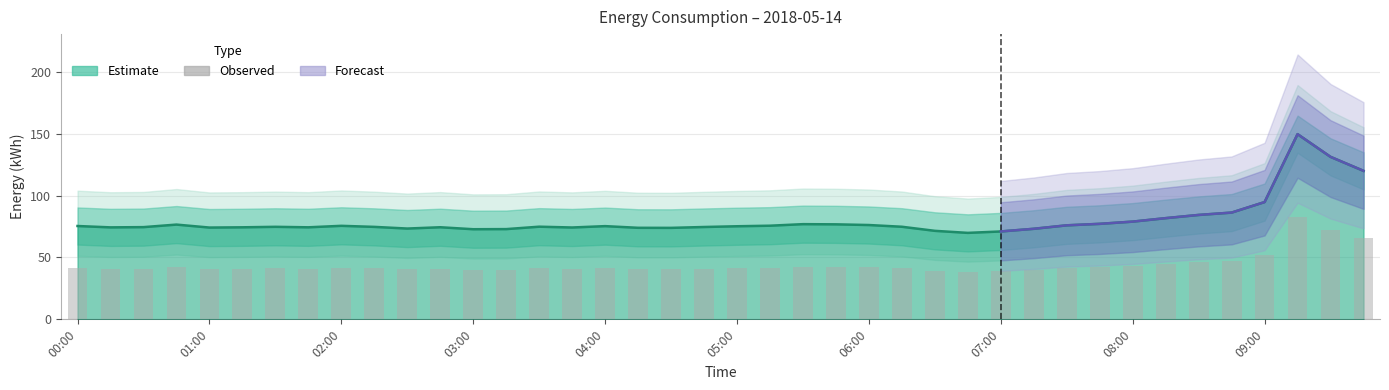

Does the chart contain stacked bars?

No